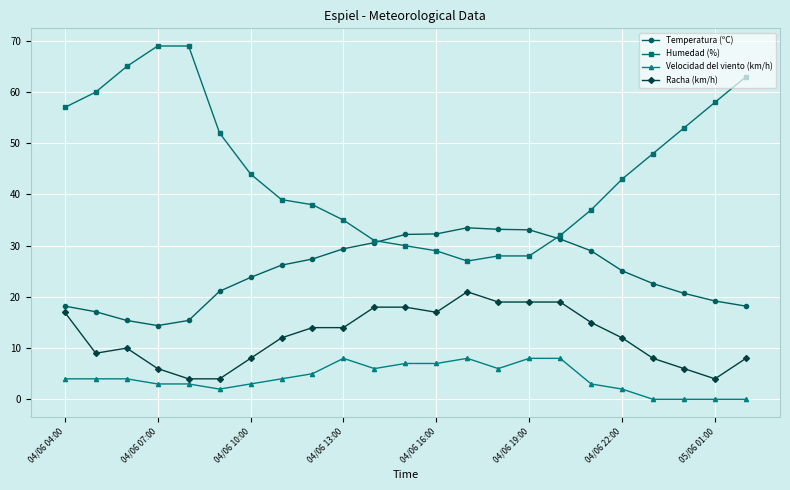

What is the maximum value for Racha (km/h)?

21.0